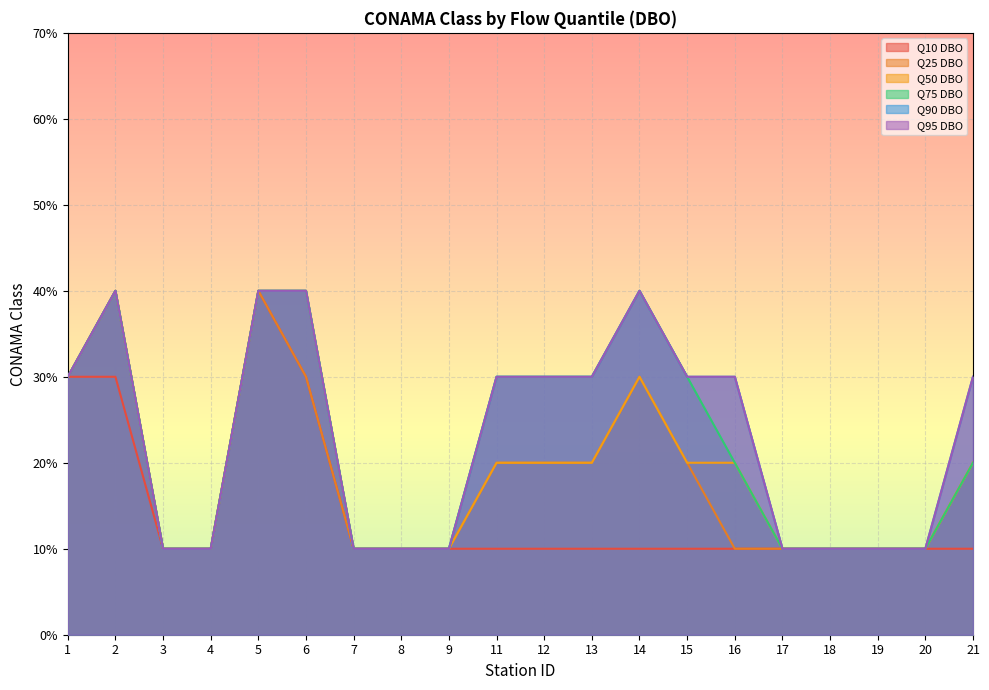

Reading left to right, transcribe all the data shown in this chart.

Q10 DBO: 1=3	2=3	3=1	4=1	5=4	6=3	7=1	8=1	9=1	11=1	12=1	13=1	14=1	15=1	16=1	17=1	18=1	19=1	20=1	21=1
Q25 DBO: 1=3	2=4	3=1	4=1	5=4	6=3	7=1	8=1	9=1	11=2	12=2	13=2	14=3	15=2	16=1	17=1	18=1	19=1	20=1	21=2
Q50 DBO: 1=3	2=4	3=1	4=1	5=4	6=4	7=1	8=1	9=1	11=2	12=2	13=2	14=3	15=2	16=2	17=1	18=1	19=1	20=1	21=2
Q75 DBO: 1=3	2=4	3=1	4=1	5=4	6=4	7=1	8=1	9=1	11=3	12=3	13=3	14=4	15=3	16=2	17=1	18=1	19=1	20=1	21=2
Q90 DBO: 1=3	2=4	3=1	4=1	5=4	6=4	7=1	8=1	9=1	11=3	12=3	13=3	14=4	15=3	16=3	17=1	18=1	19=1	20=1	21=3
Q95 DBO: 1=3	2=4	3=1	4=1	5=4	6=4	7=1	8=1	9=1	11=3	12=3	13=3	14=4	15=3	16=3	17=1	18=1	19=1	20=1	21=3